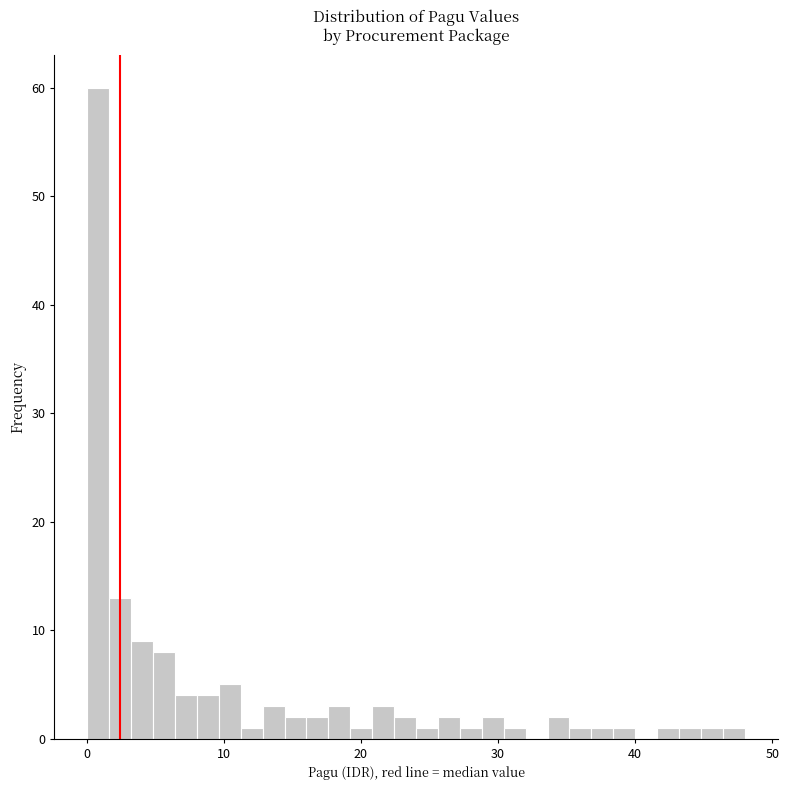

Read against the x-axis, roughly where is the centre of the tallest bar?

1